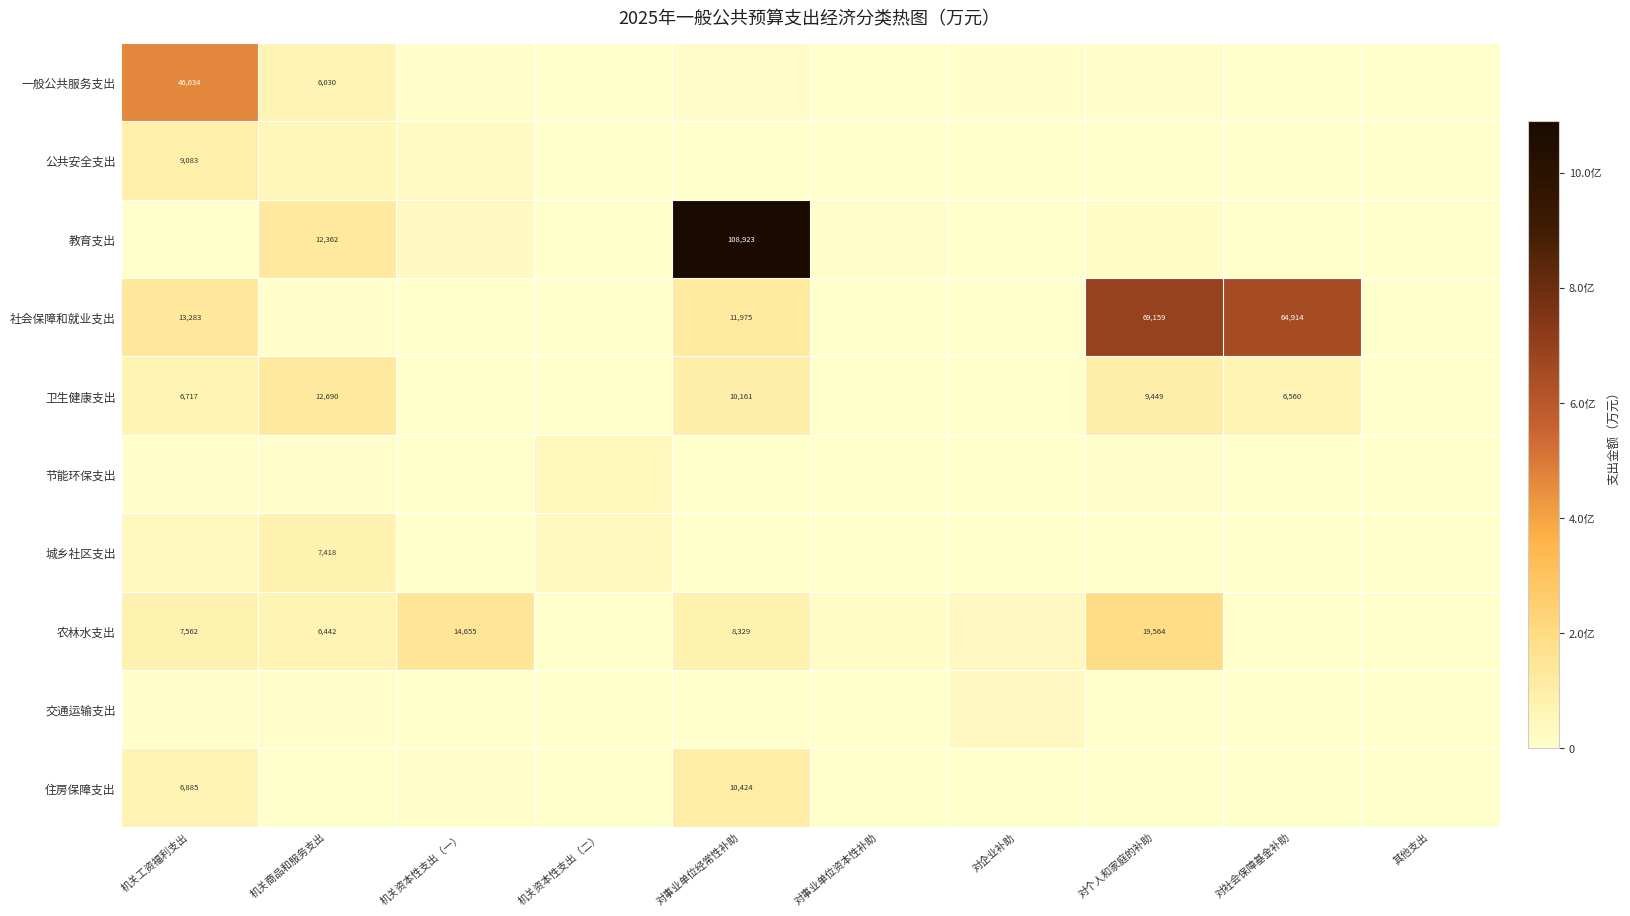

What is the spread (max minus min) of values at 机关工资福利支出?

46224